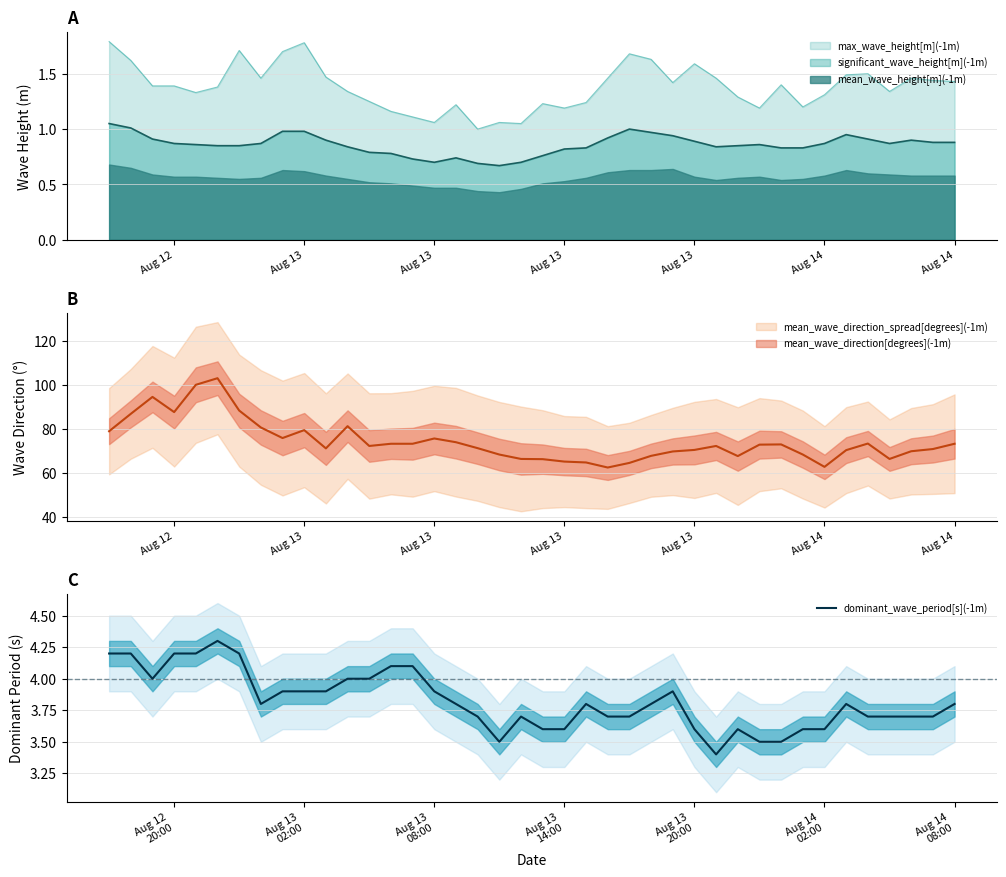

What is the lowest value of the dominant_wave_period[s](-1m) series?

3.4